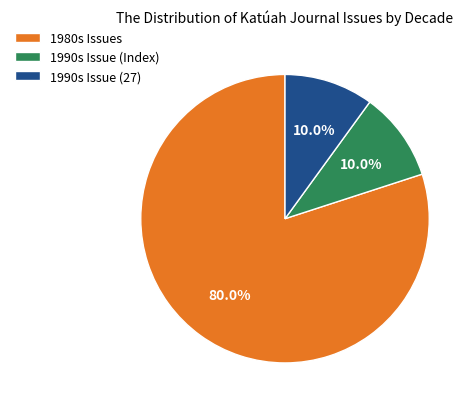

How many segments does this pie chart have?

3